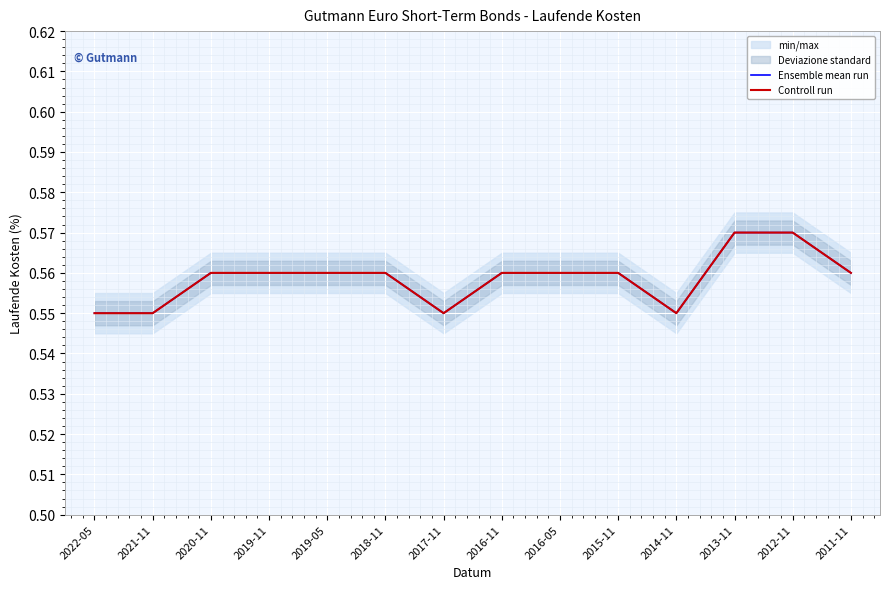

Where is the first local minimum for Controll run?

2017-11